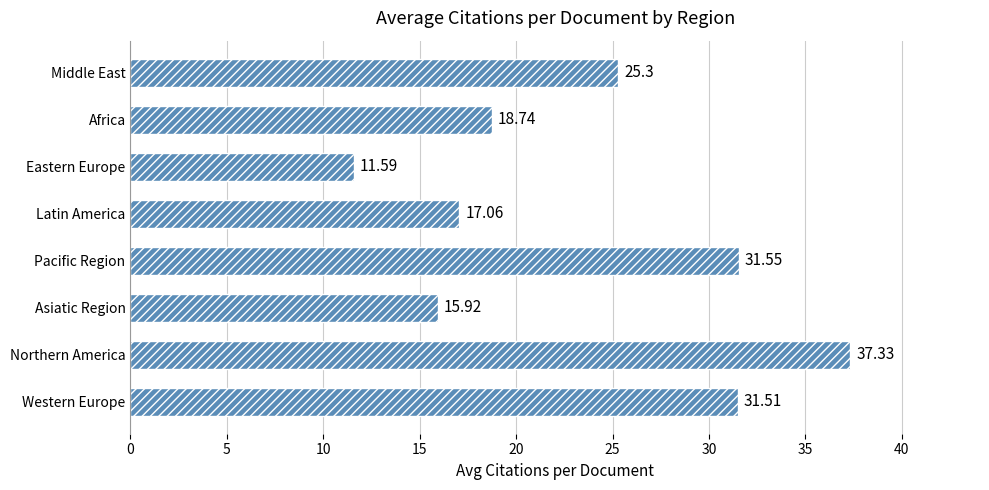

Does the chart contain any negative values?

No